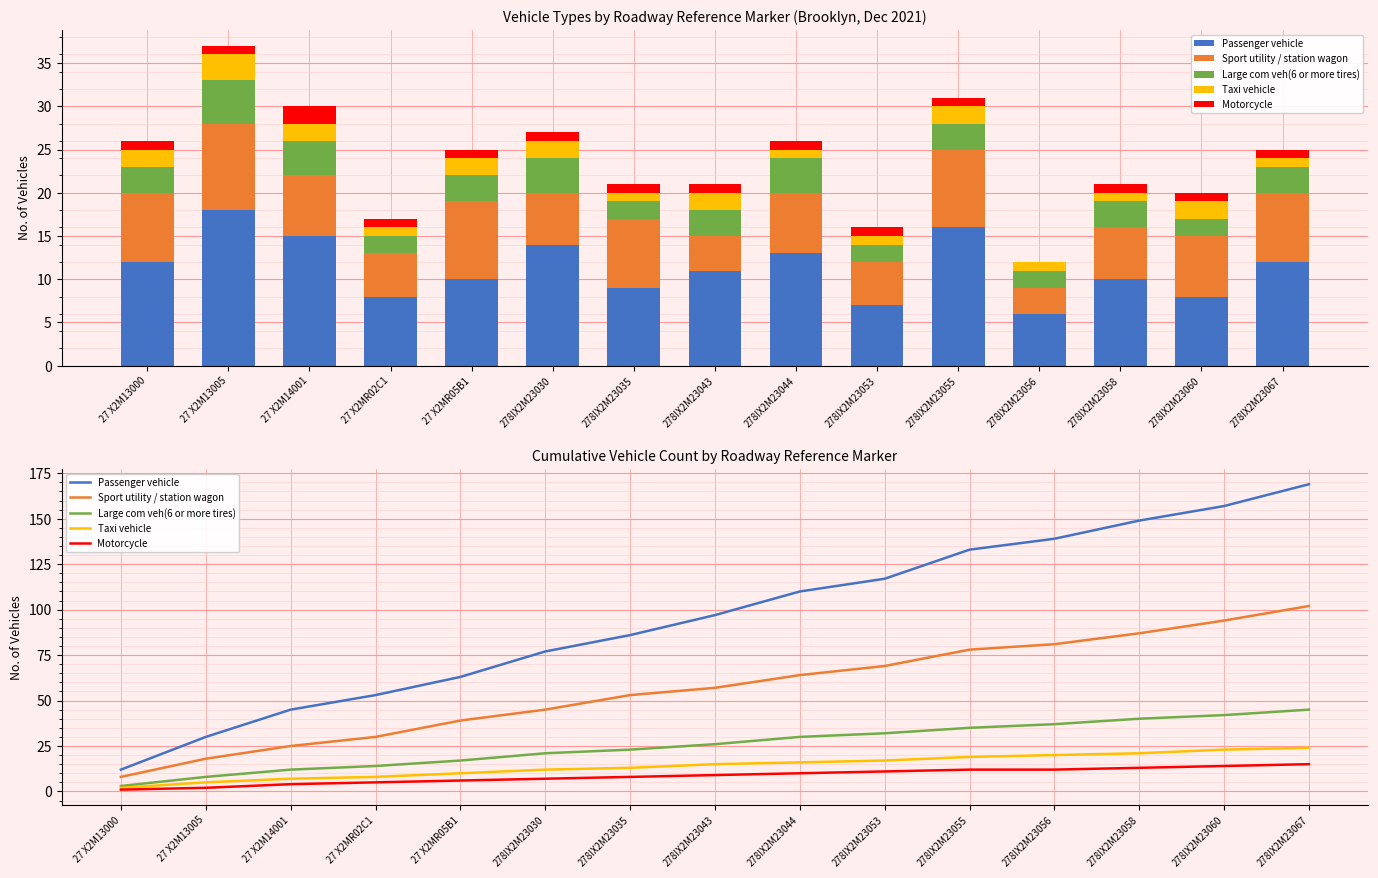

Read the Taxi vehicle value at 278IX2M23055, to the nearest 10.

20